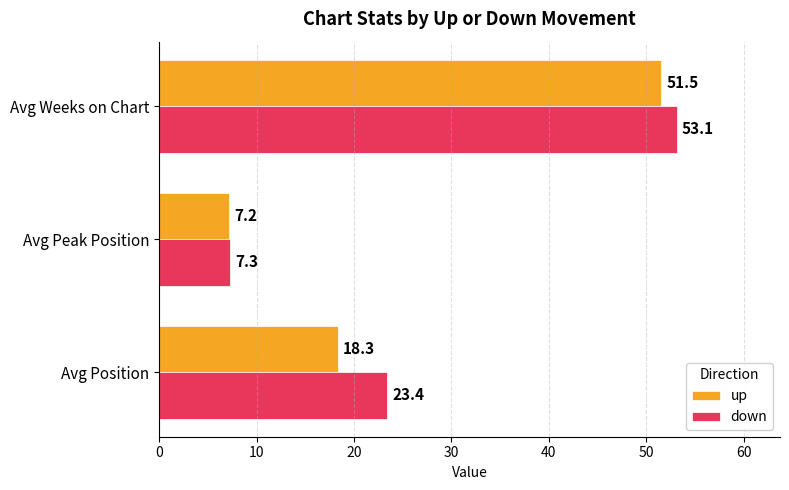

Rank the series by their average value, from lowest to highest.

up, down